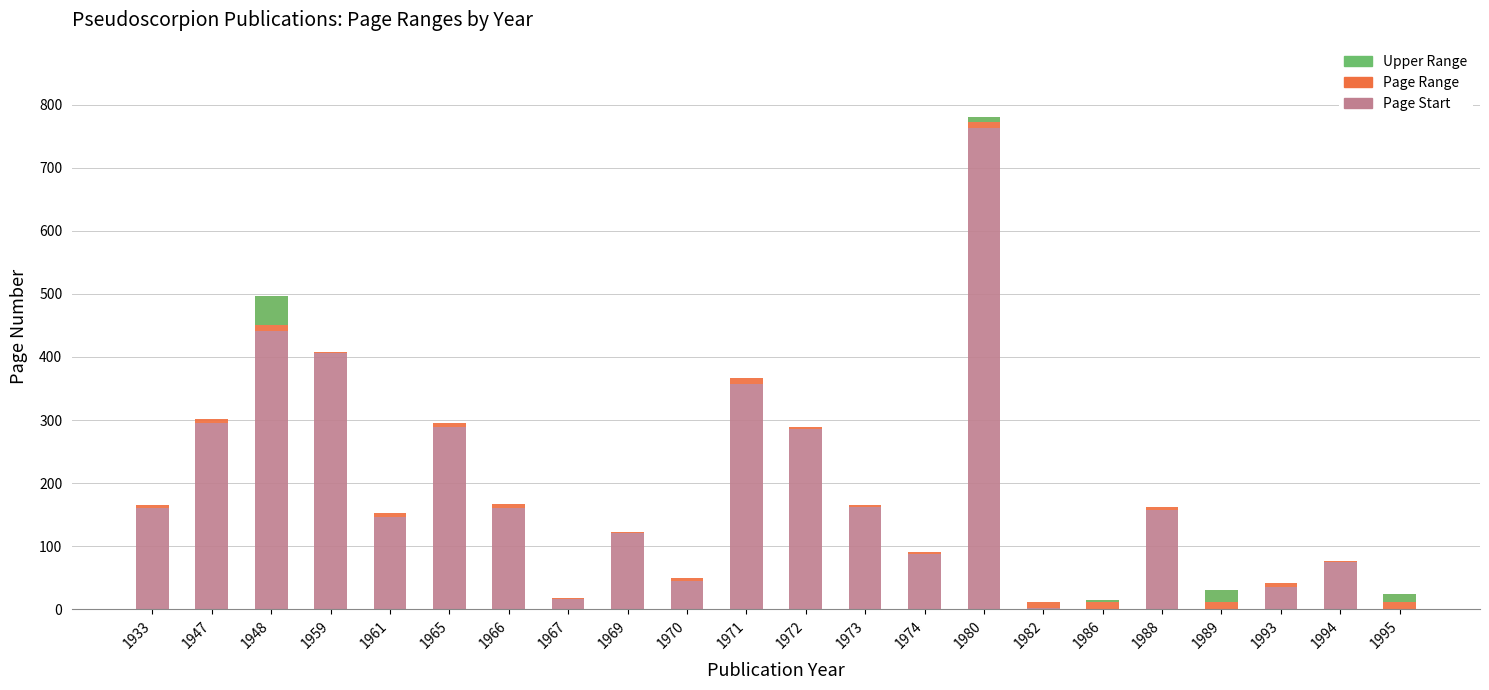

List the labels in order of Upper Range value, smallest first.

1933, 1947, 1959, 1961, 1965, 1966, 1967, 1969, 1970, 1971, 1972, 1973, 1974, 1982, 1988, 1993, 1994, 1986, 1980, 1995, 1989, 1948